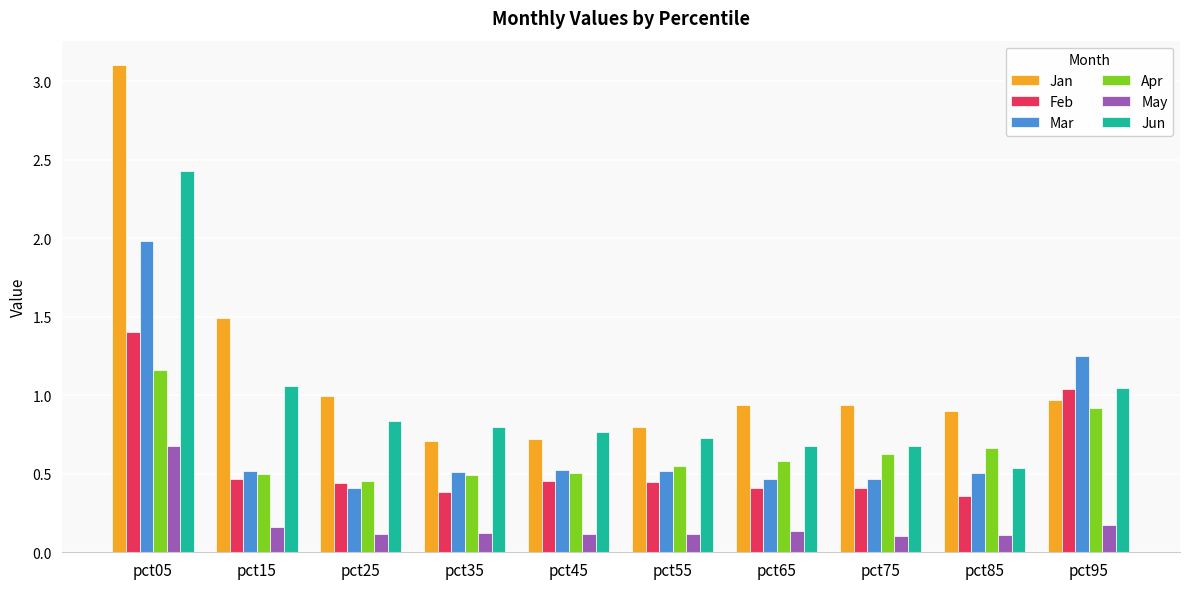

At which category is the sum across all series the highest?

pct05